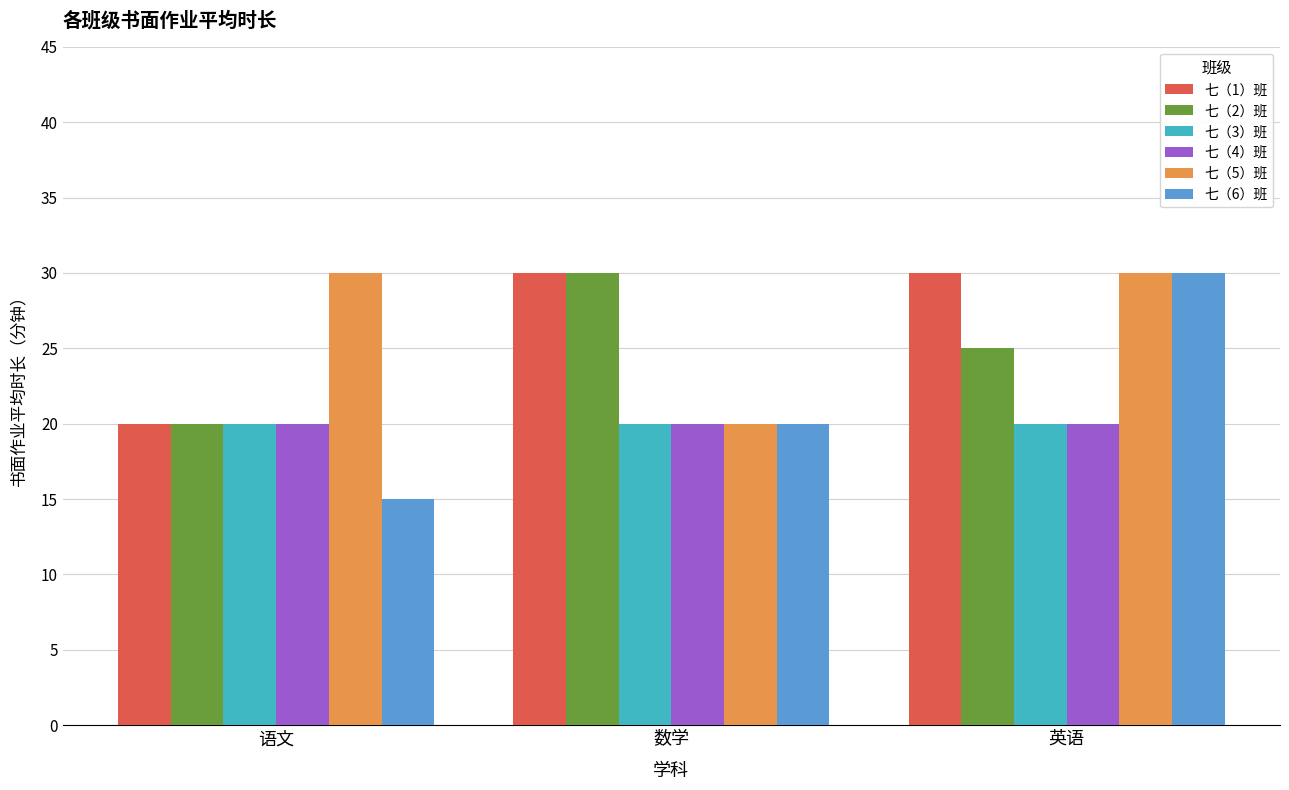

Are the bars horizontal?

No